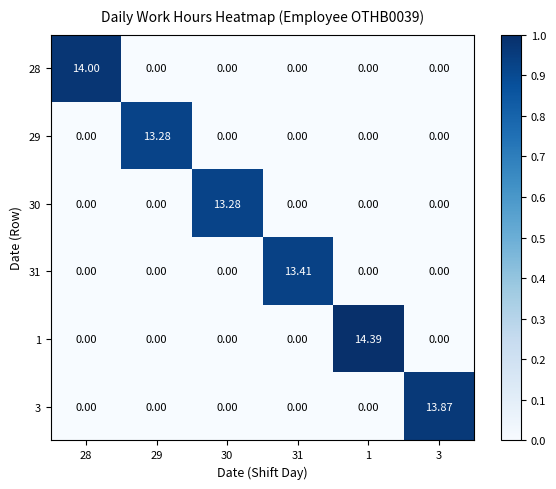

Is the value of 1 at 1 greater than the value of 3 at 30?

Yes